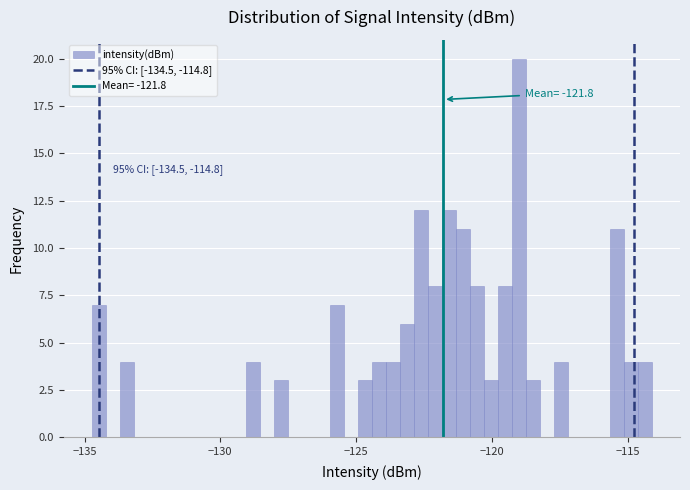

Around what value on the x-axis is the tallest bar? Give the approximate position of its centre, as read against the axis.

-119.0